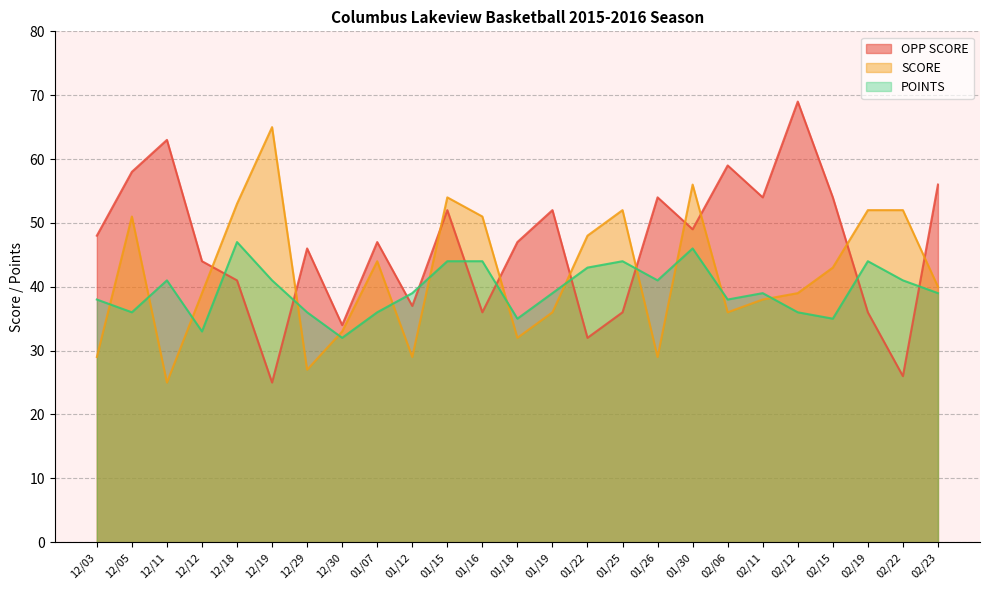

Count the number of data series in this chart.

3